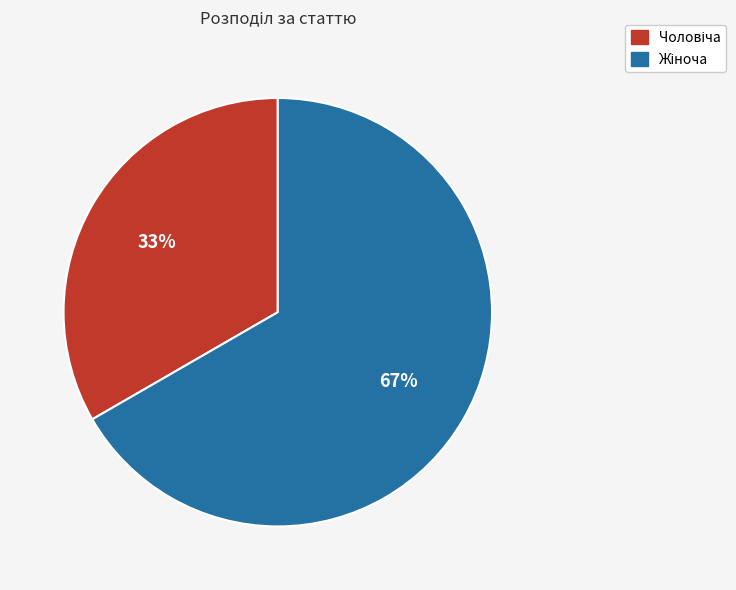

To the nearest percent, what is the average slice percentage?

50%